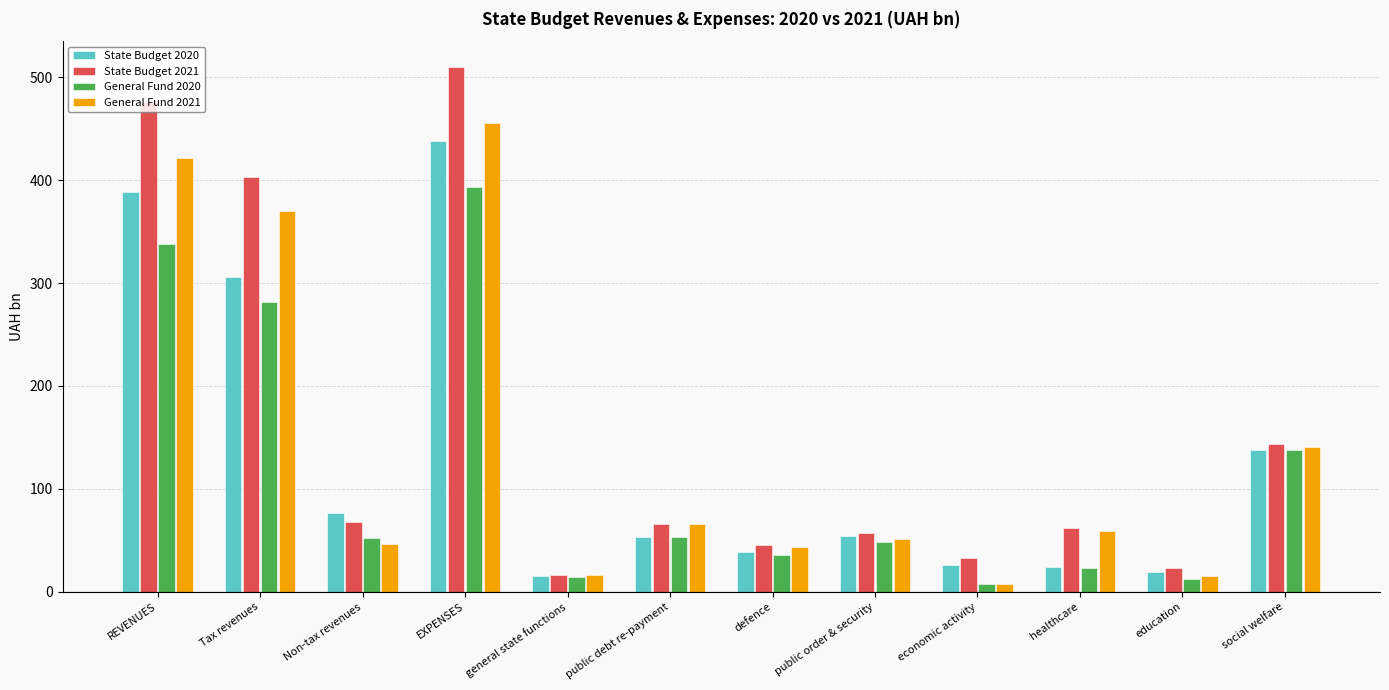

Is the value of State Budget 2020 at economic activity greater than the value of General Fund 2021 at public debt re-payment?

No